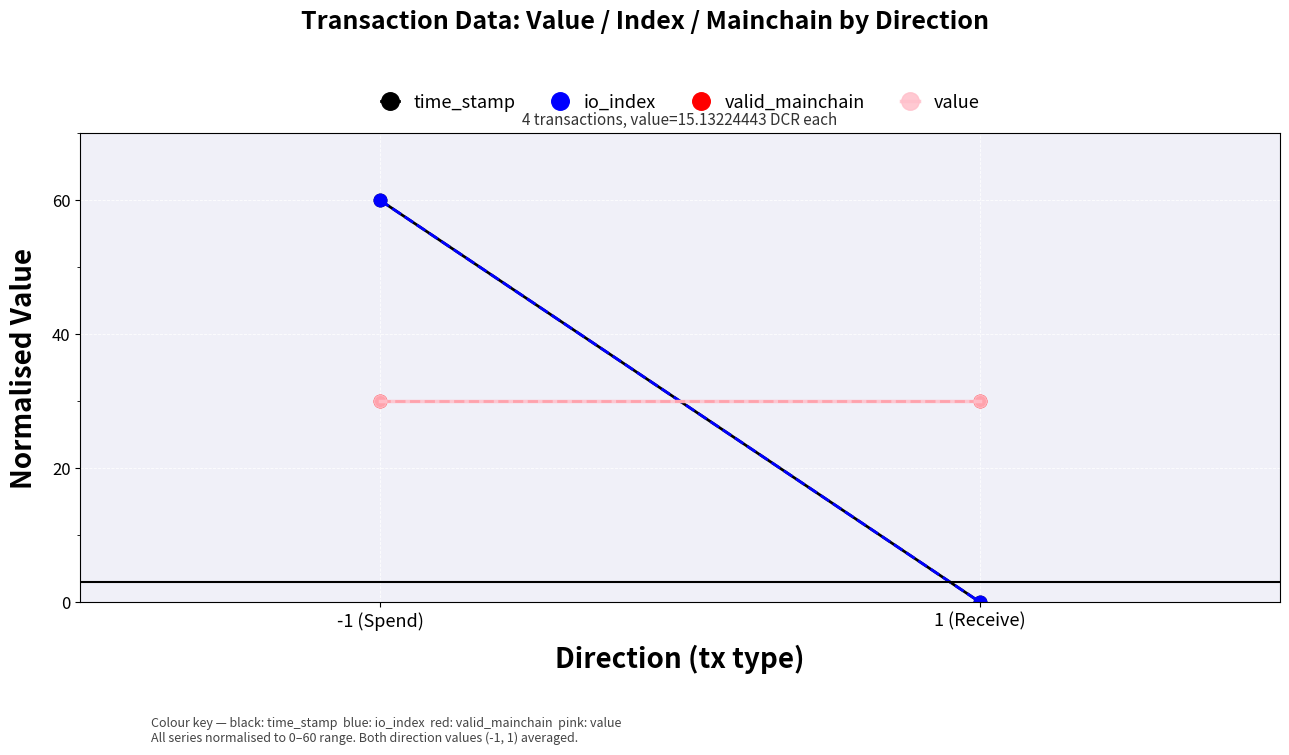

What is the label of the 2nd point from the left?

1 (Receive)